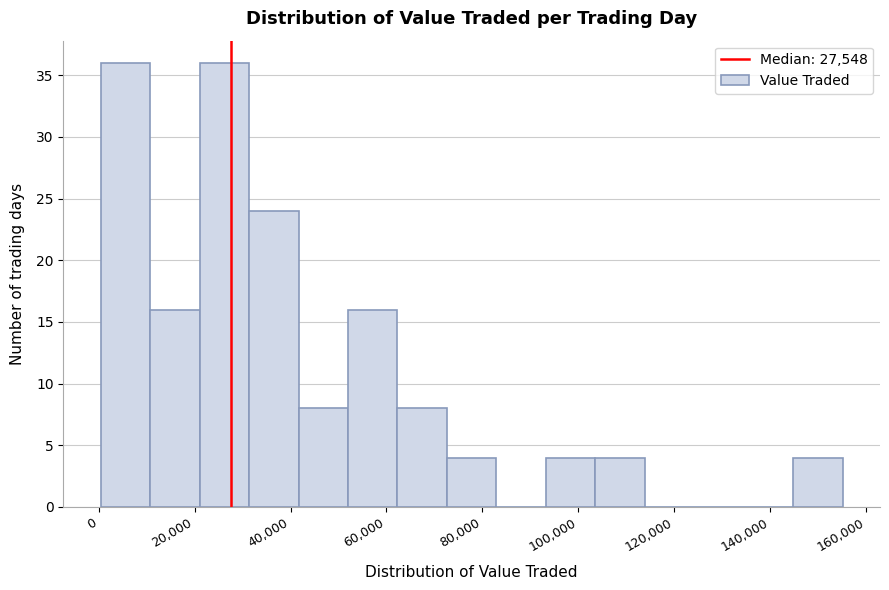

What is the height of the bar covering 0 to 10000 on the x-axis? Neither the bar edges nor the heights are printed on the chart, so give them approximately, as read against the axes.

36